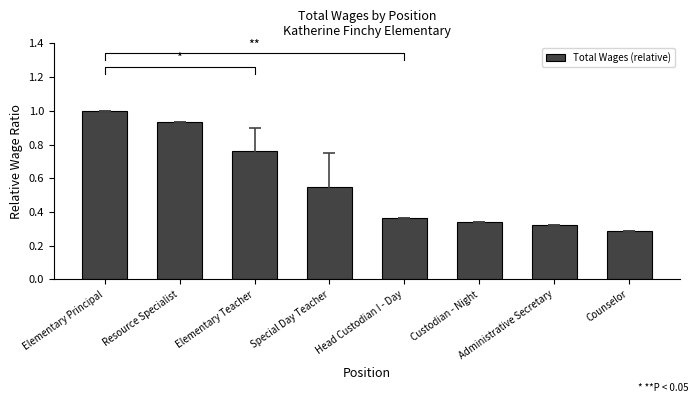

At which category does the chart reach its minimum across all series?

Counselor